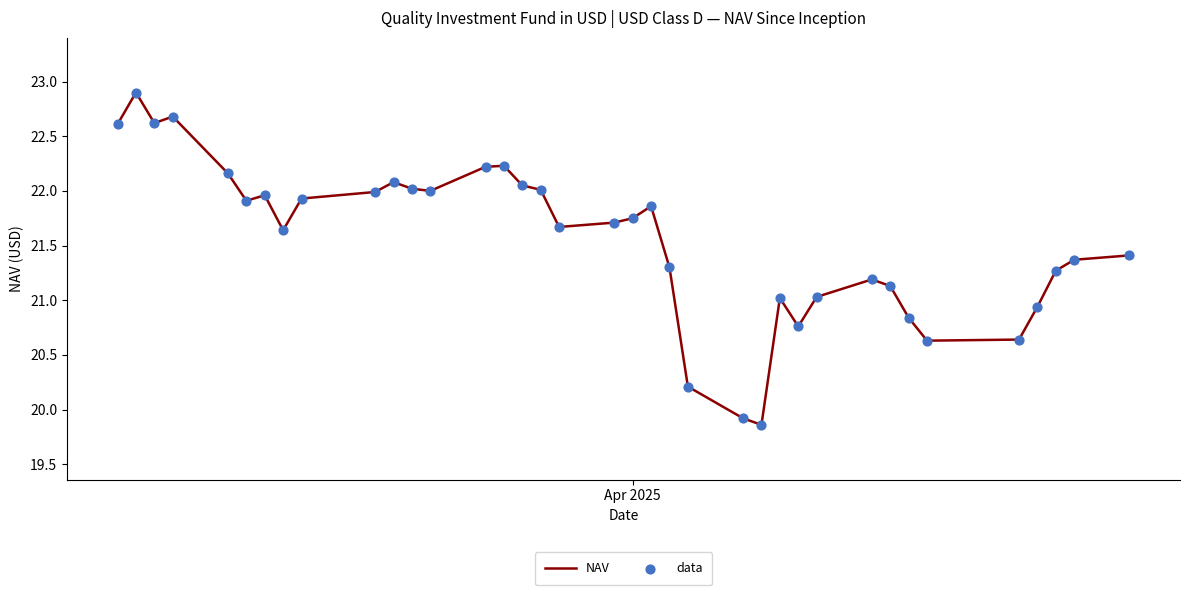

What is the smallest value displayed?

19.9